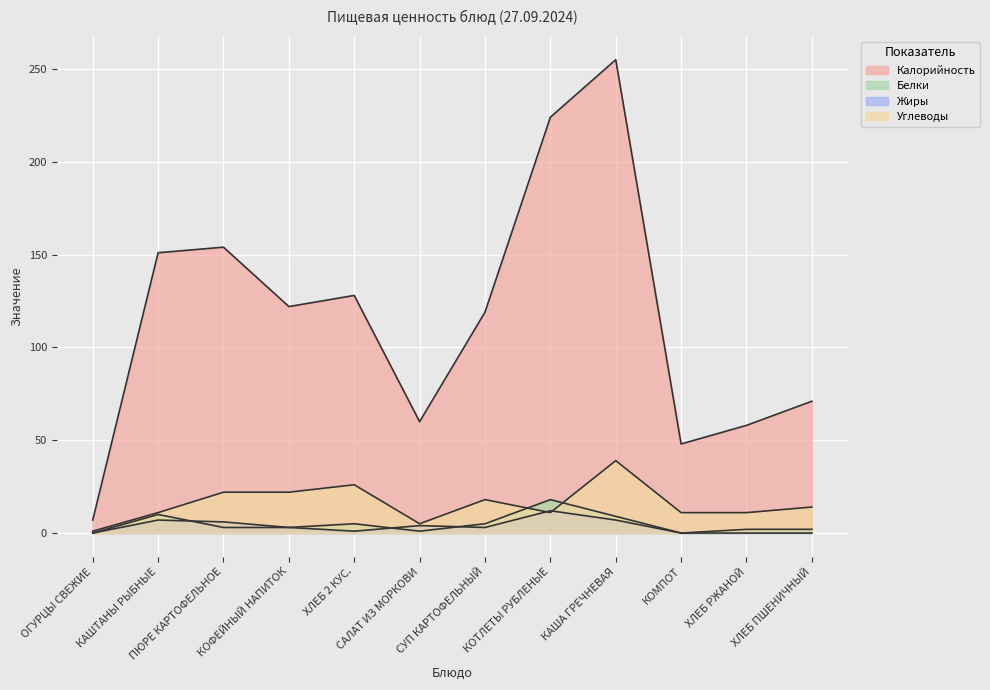

True or false: Белки and Калорийность cross at least once.

False